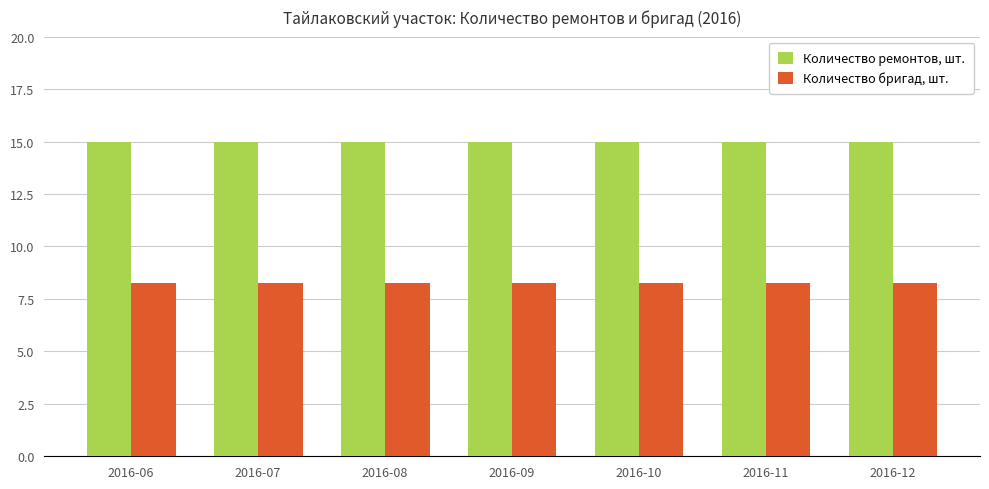

List the series in order of their overall mean, highest first.

Количество ремонтов, шт., Количество бригад, шт.